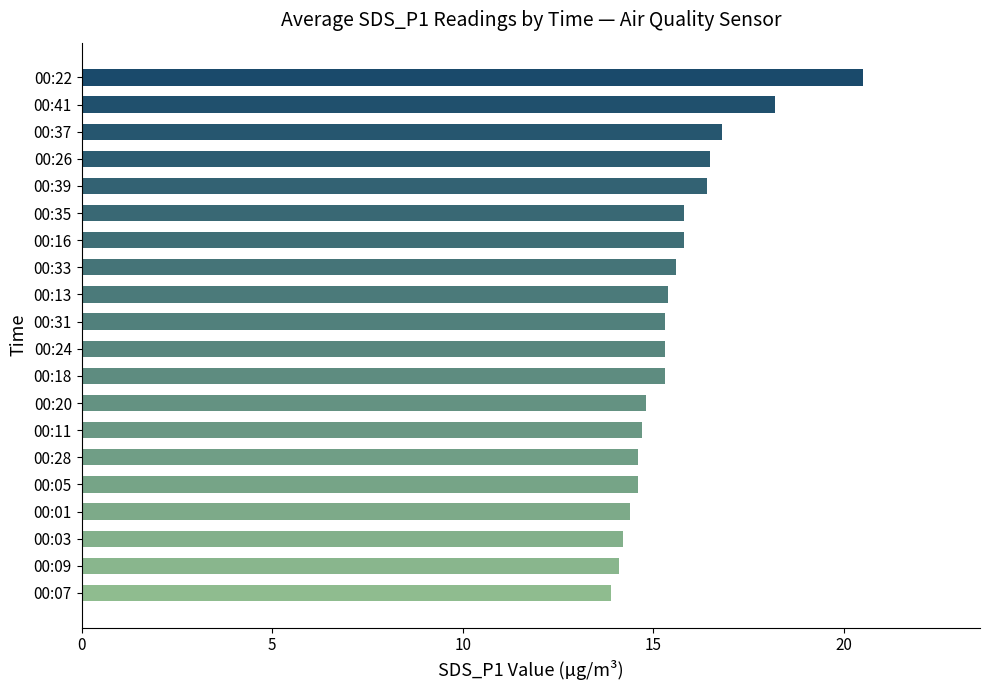

Are the bars grouped side by side (vs. stacked)?

No